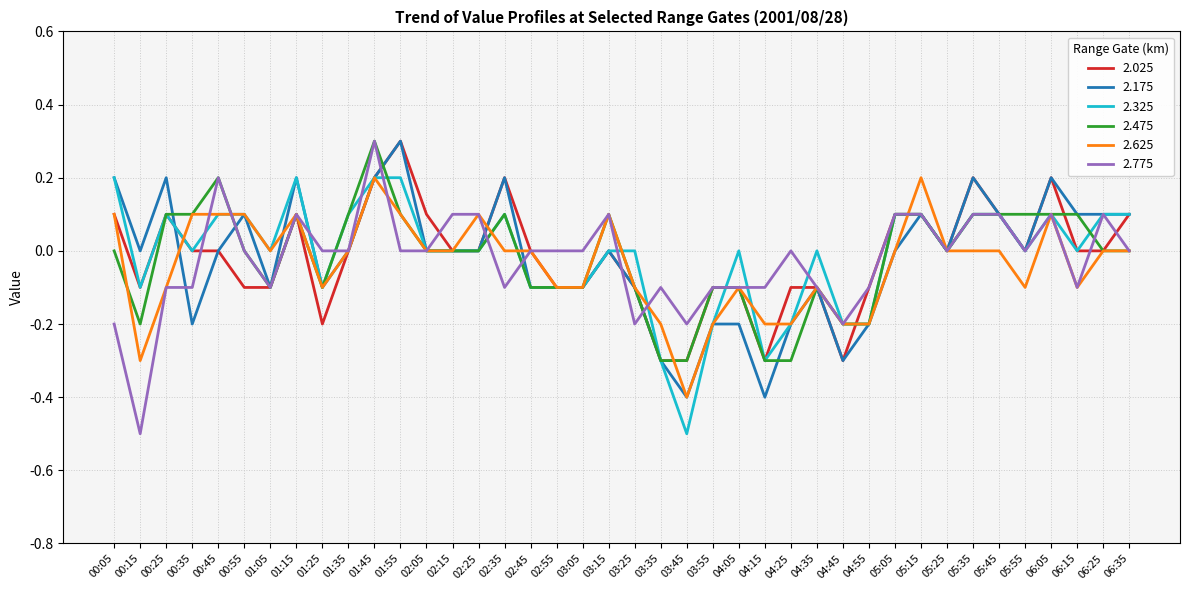

What is the greatest value displayed?

0.3